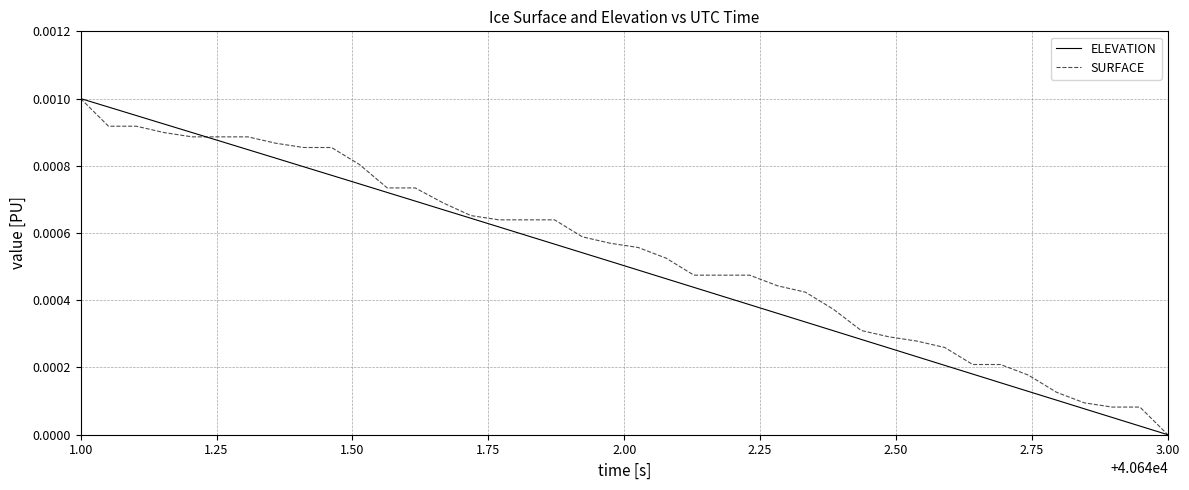

At which category does the chart reach its peak across all series?

1.00